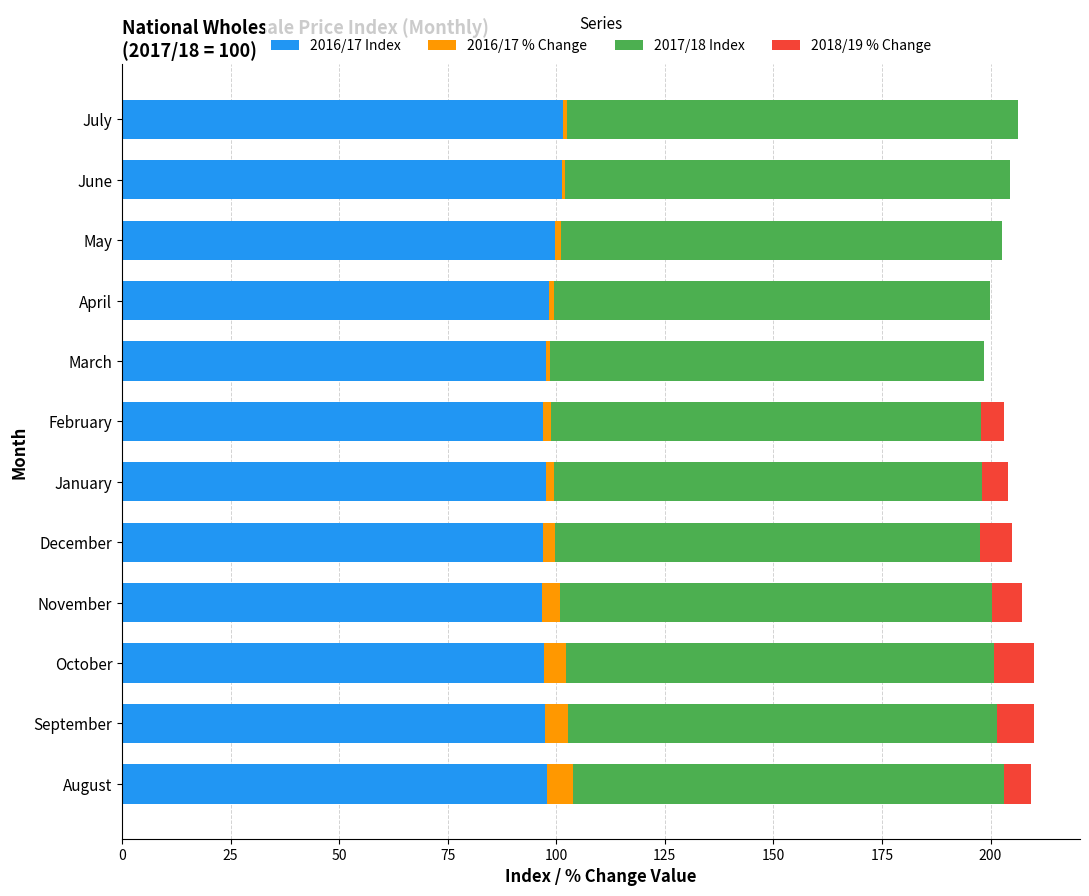

The value of 2016/17 Index at February is 169.8. True or false?

False